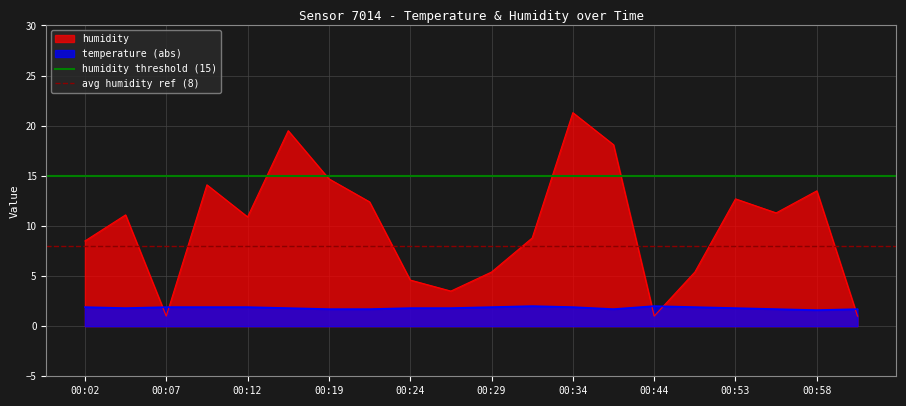

What is the maximum value for humidity?

21.3